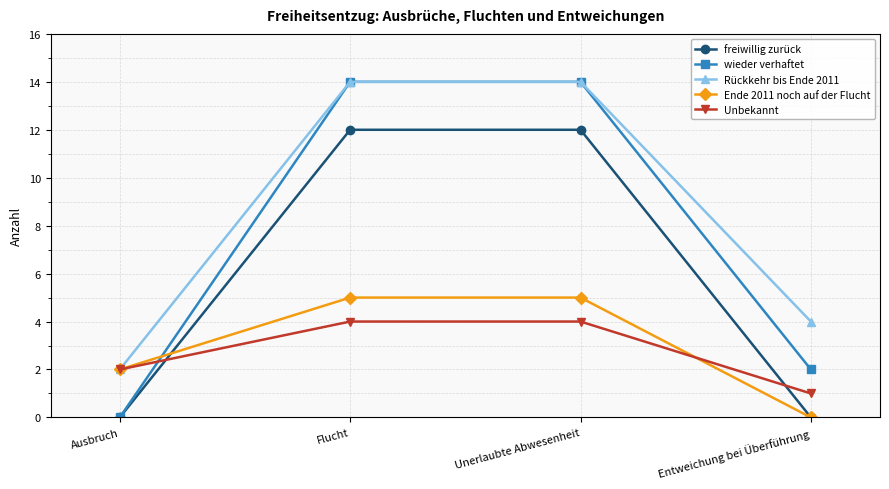

Which series has the largest total across all categories?

Rückkehr bis Ende 2011